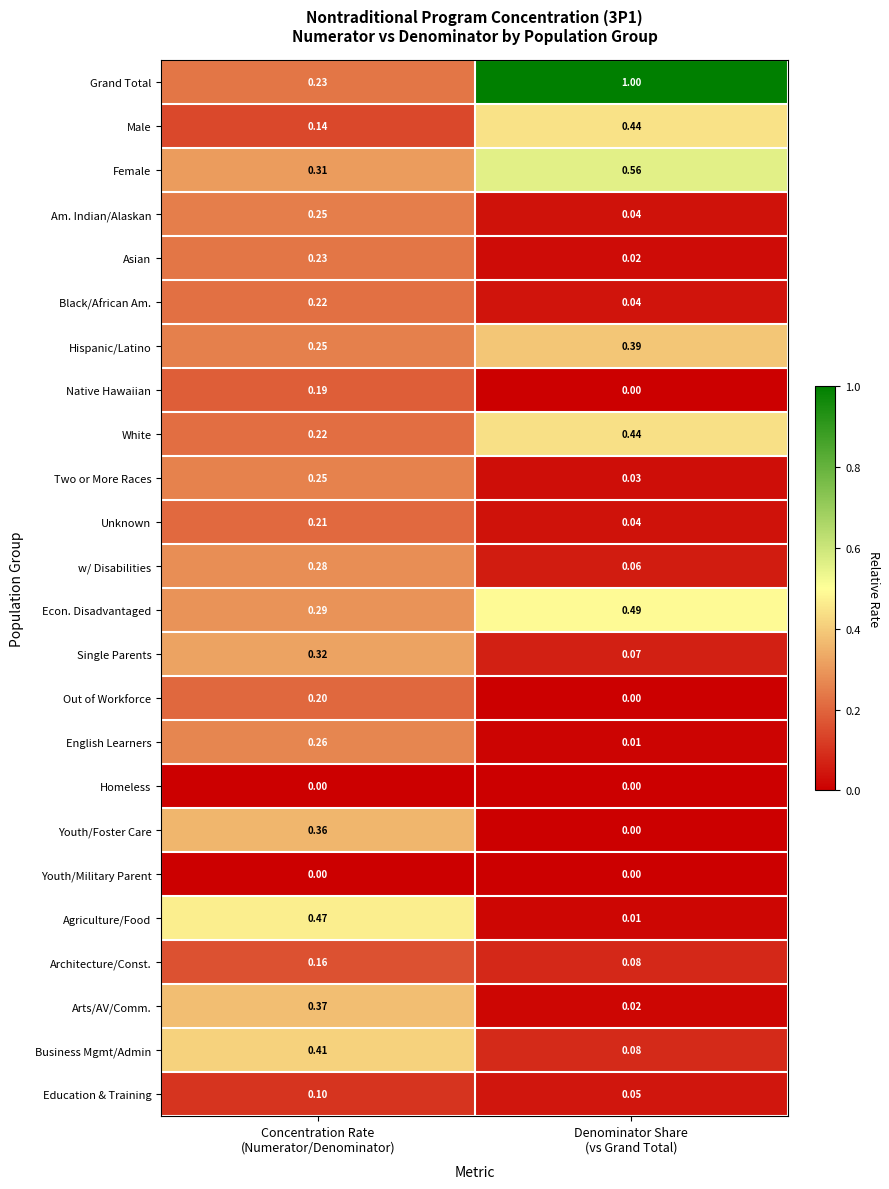

Which series has the largest total across all categories?

Grand Total